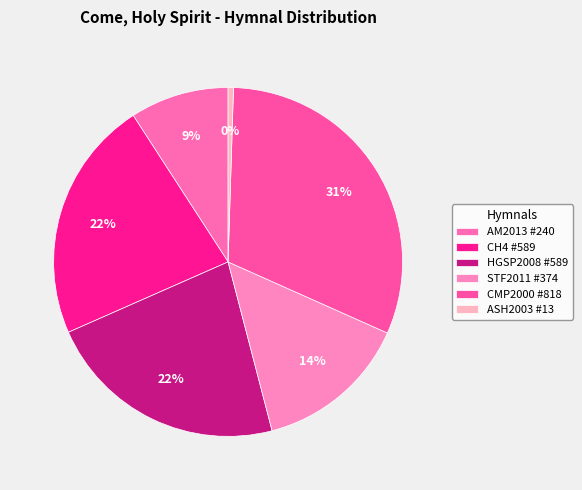

Count the number of slices in the pie.

6